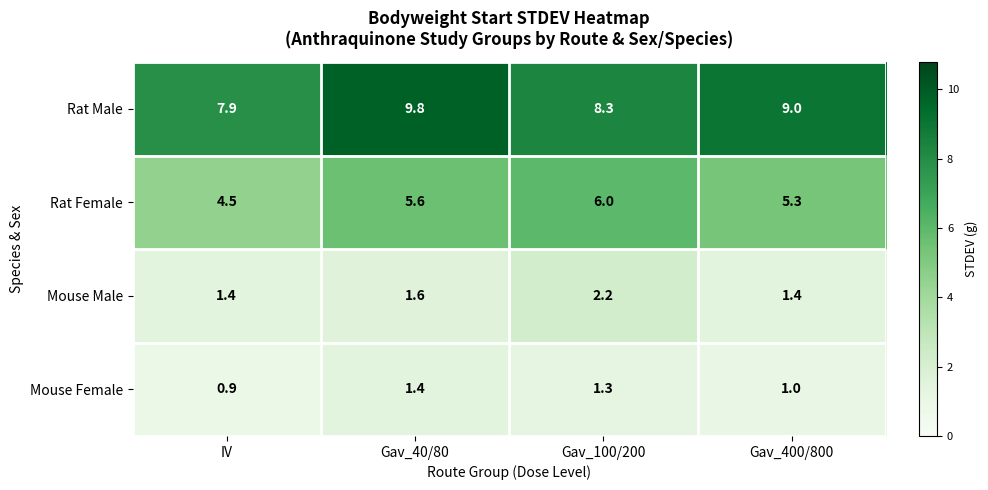

What is the total value across all series at Gav_400/800?

16.7